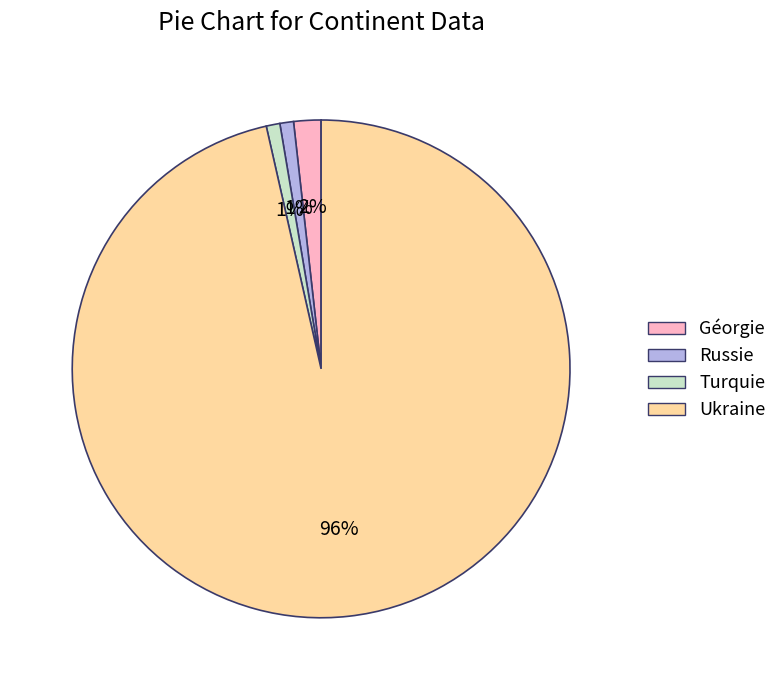

To the nearest percent, what is the combined percentage of Ukraine and Turquie?

97%